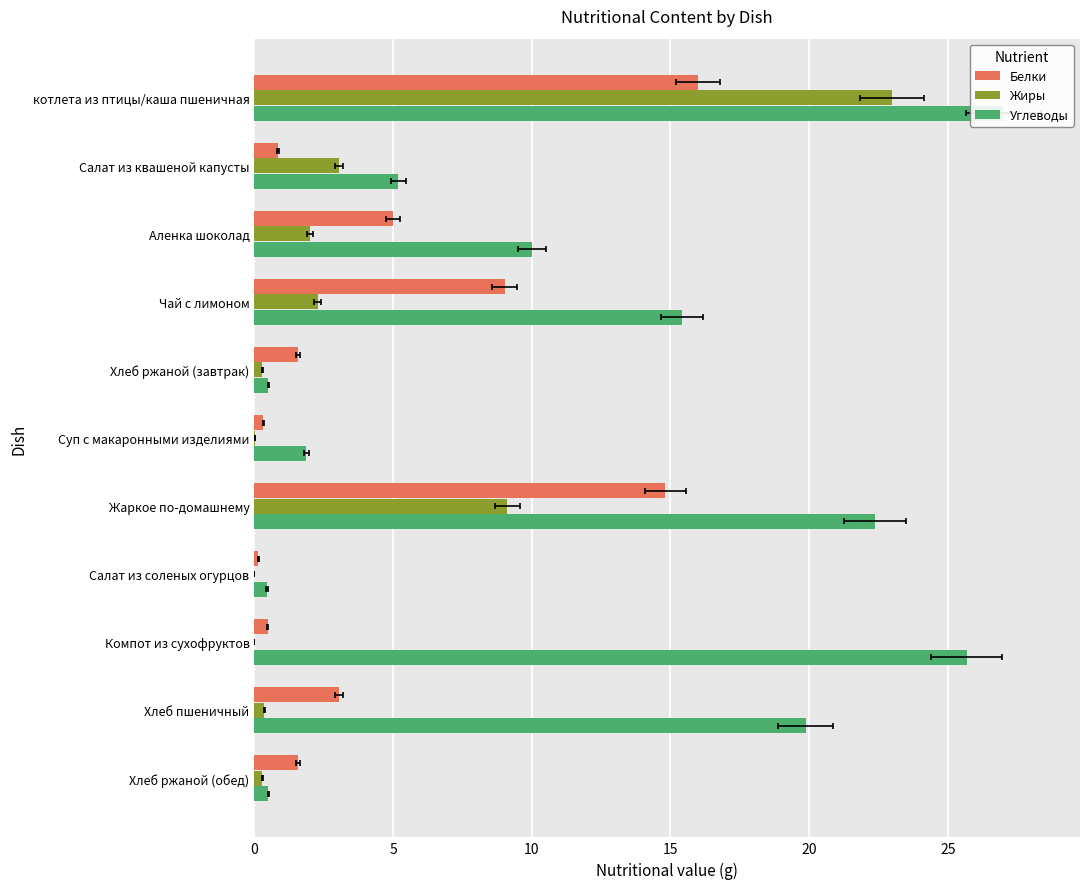

What is the spread (max minus min) of values at 10?

8.0